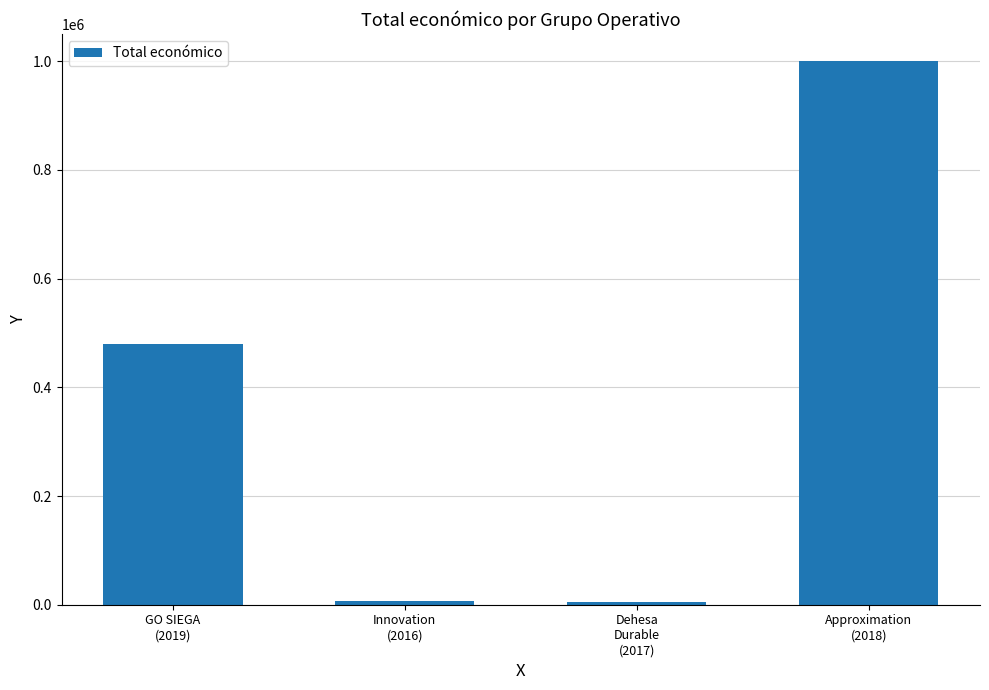

What is the difference between the second highest and minimum values?

474721